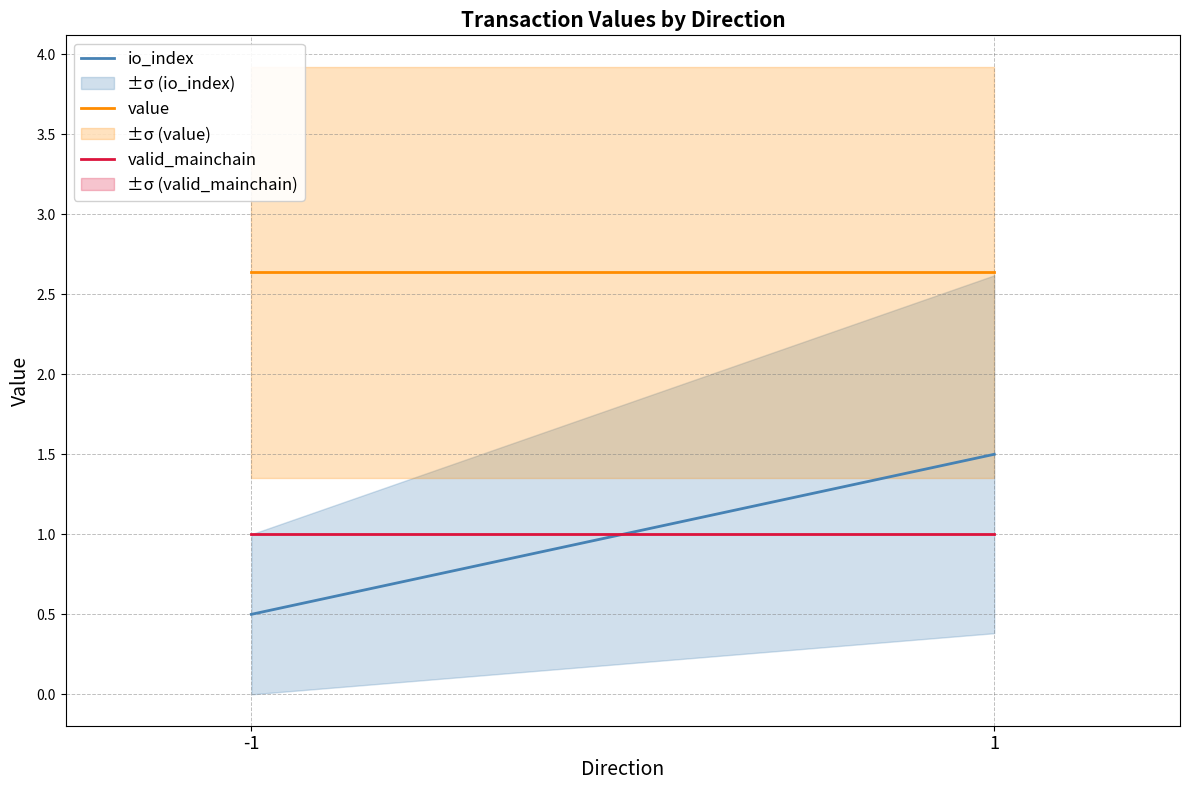

Which series has the largest total across all categories?

value